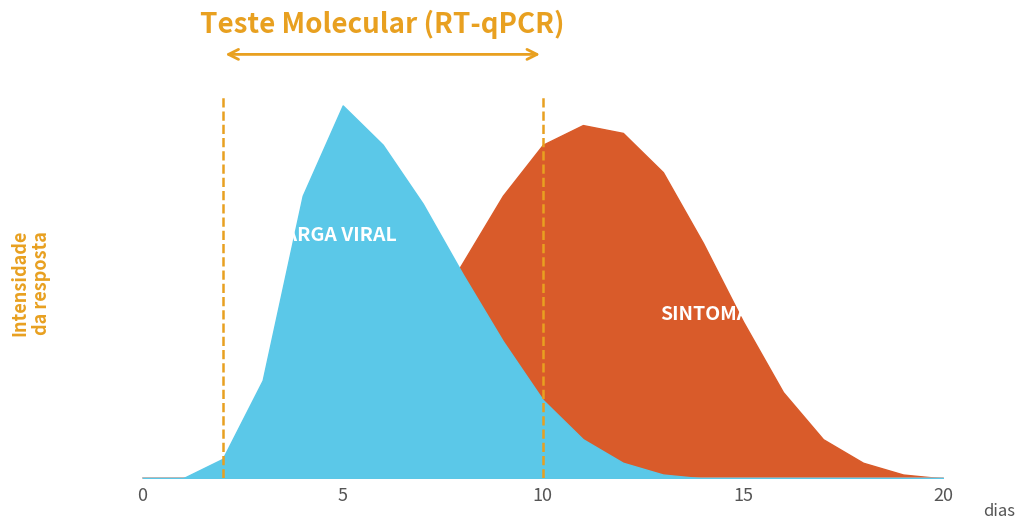

True or false: IZNOS01 and IZNOS02 cross at least once.

True